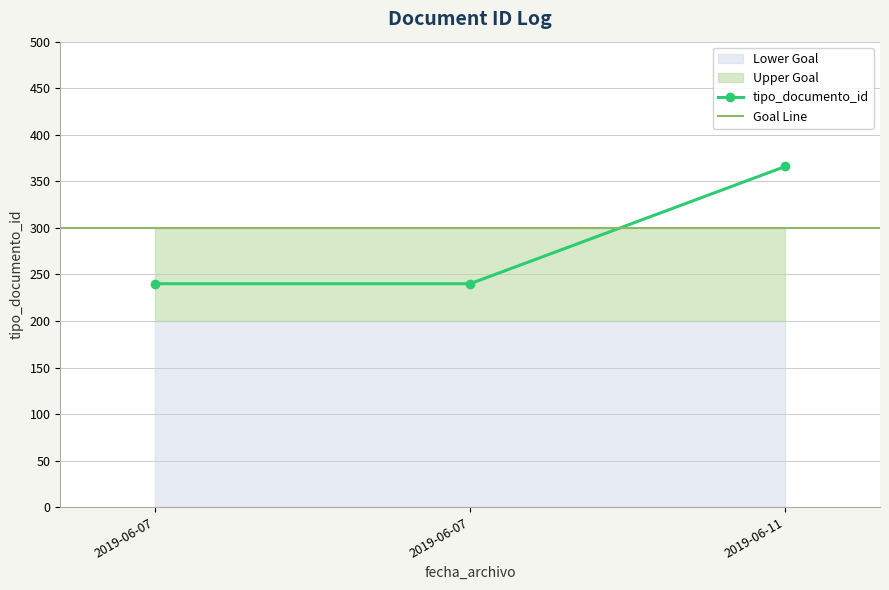

What is the ratio of the value at 2019-06-07 to the value at 2019-06-11?

0.7